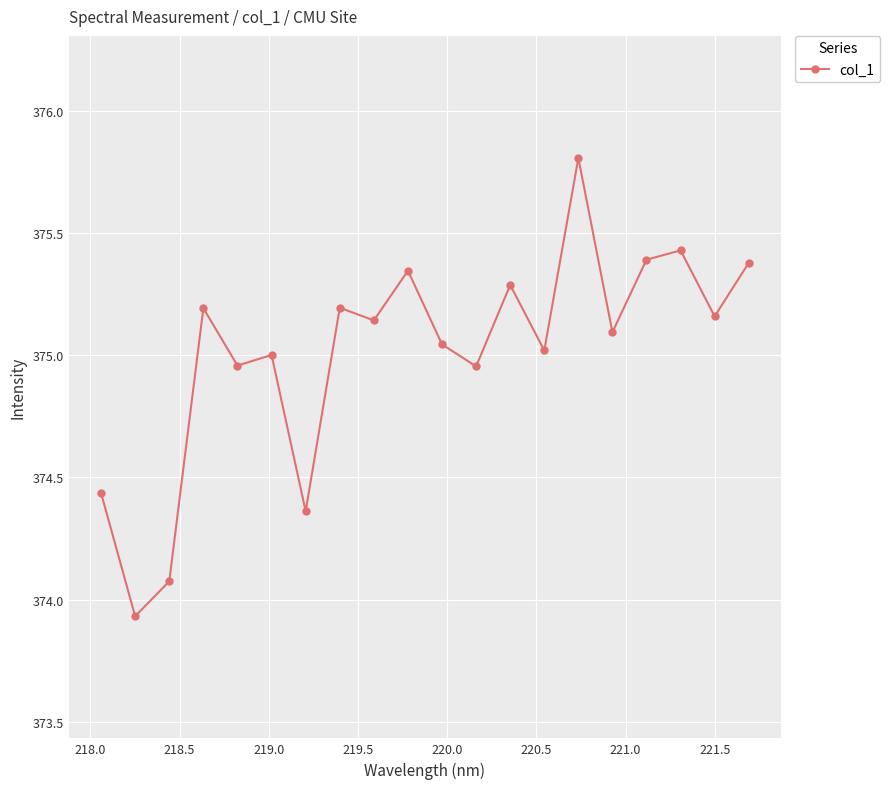

What is the greatest value displayed?

375.8